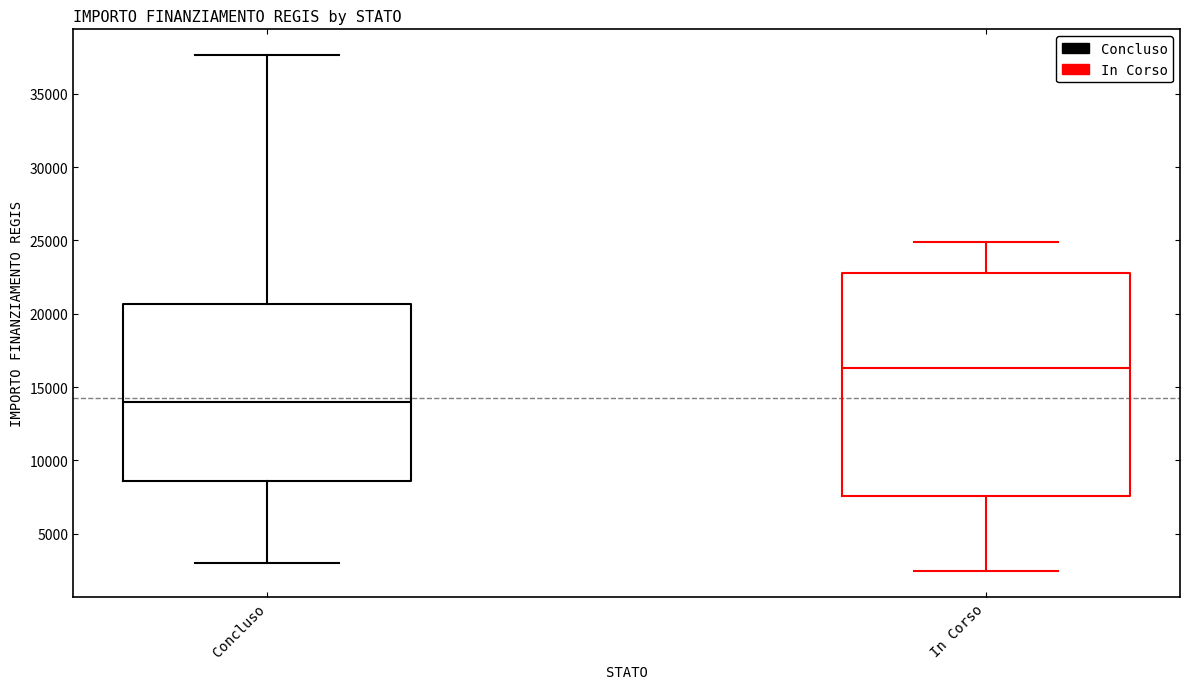

Reading left to right, read every box against the y-axis: the position of its median line, the range the box covers, and the ends of its whiskers. The values are not printed on the chart, so give them approximately, as read against the axis.

Concluso: median 14000, box 8500 to 20500, whiskers 3000 to 37500
In Corso: median 16500, box 7500 to 23000, whiskers 2500 to 25000